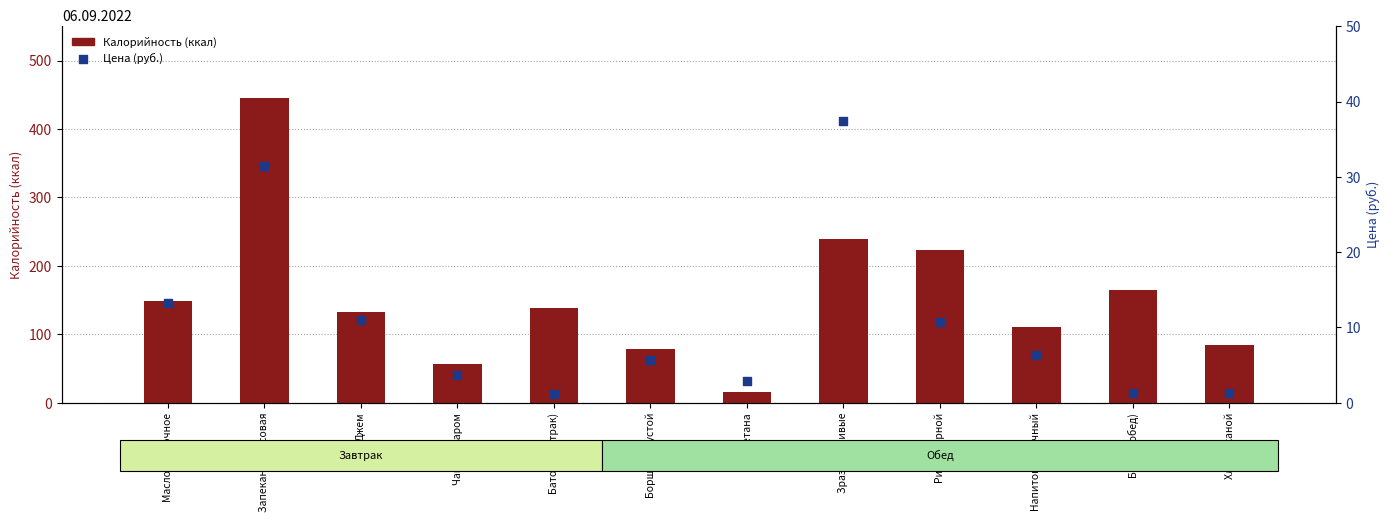

At how many categories does at least one series exceed 120?

7